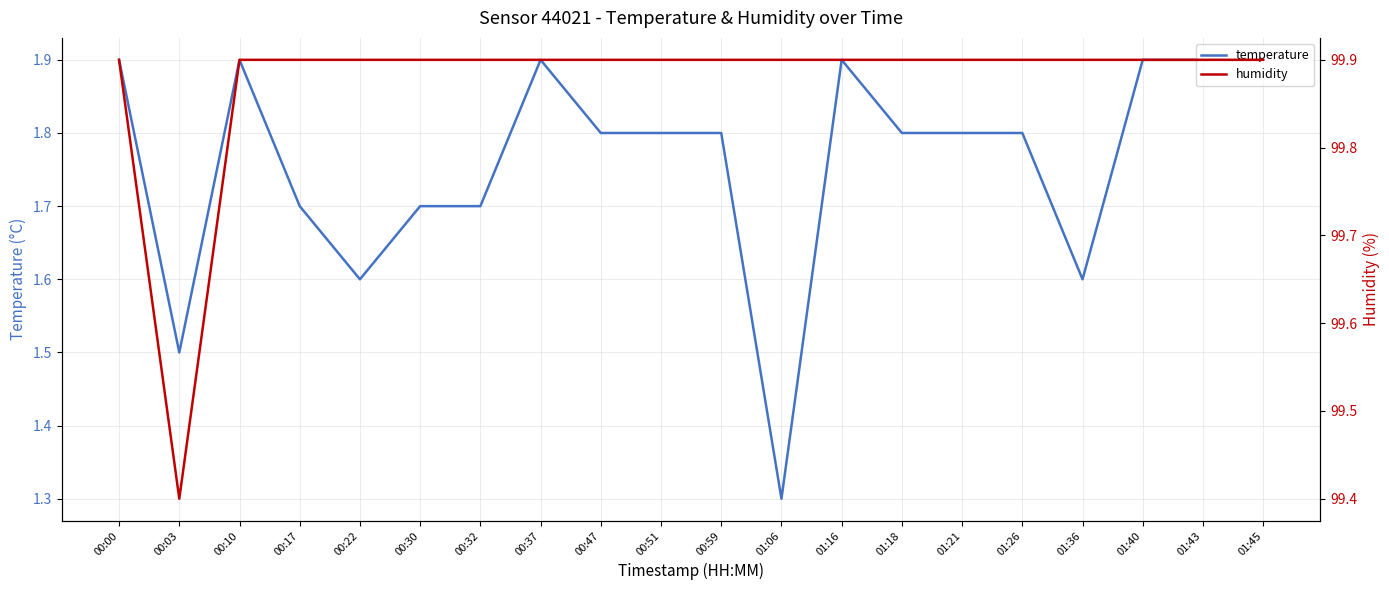

The value of humidity at 01:43 is 37.4. True or false?

False